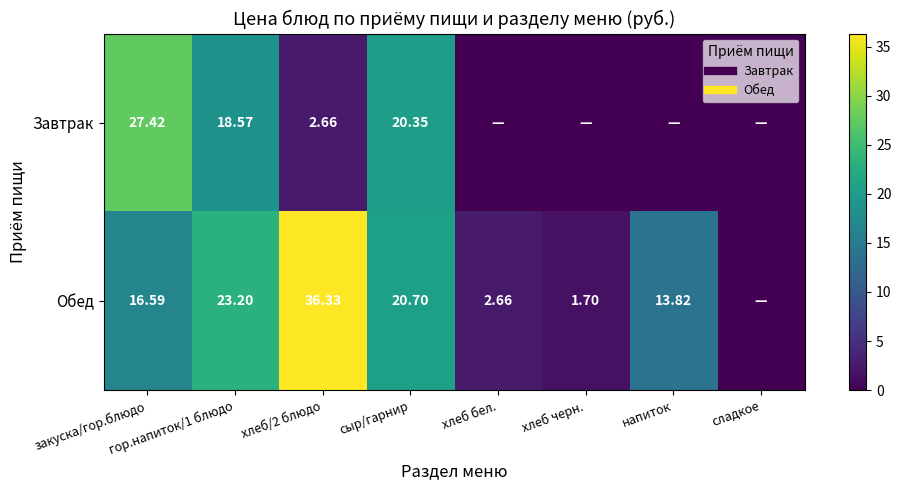

Between напиток and сыр/гарнир, which is larger?

сыр/гарнир